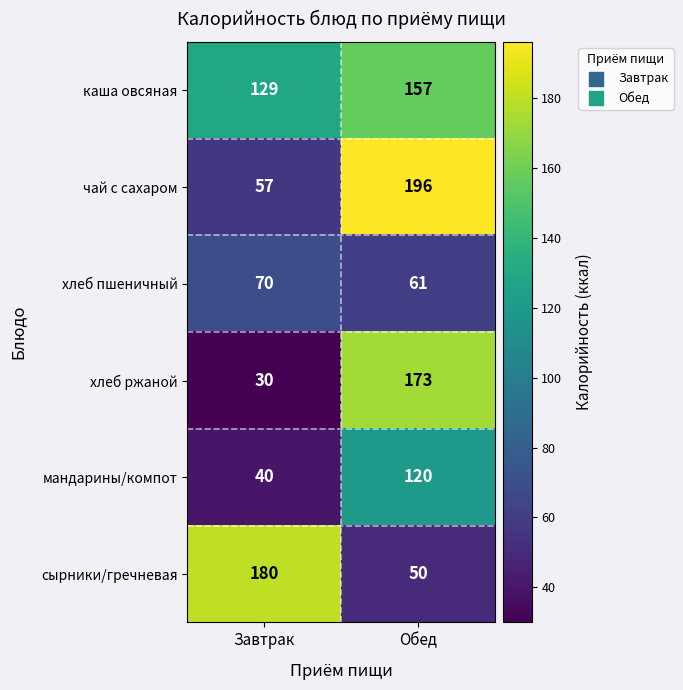

How many data points in чай с сахаром are less than 196?

1